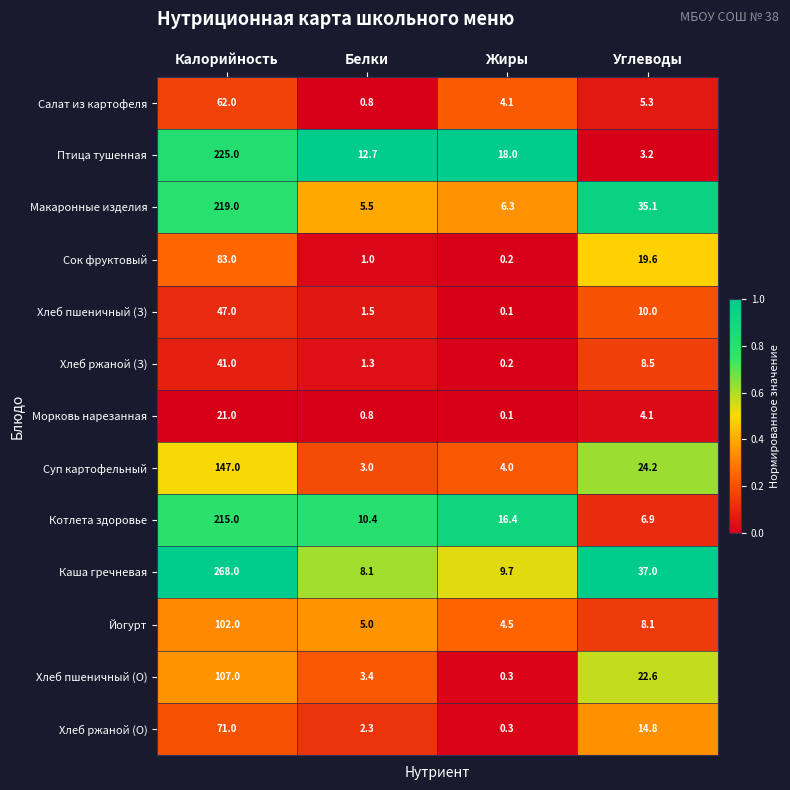

What is the spread (max minus min) of values at Белки?

11.9